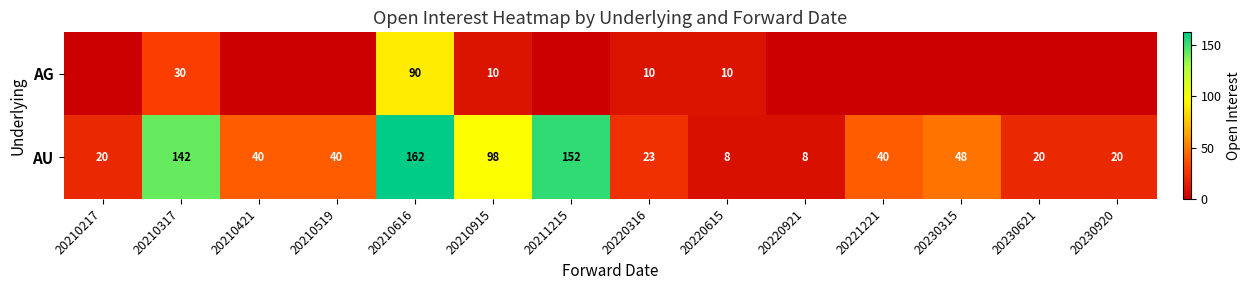

Which category has the lowest value across all series?

20210217